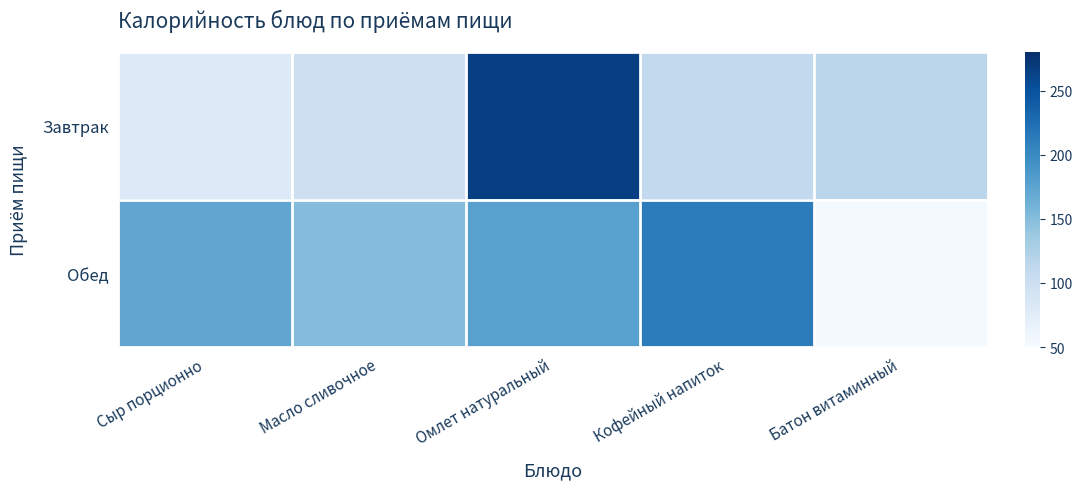

List the series in order of their overall mean, highest first.

Обед, Завтрак